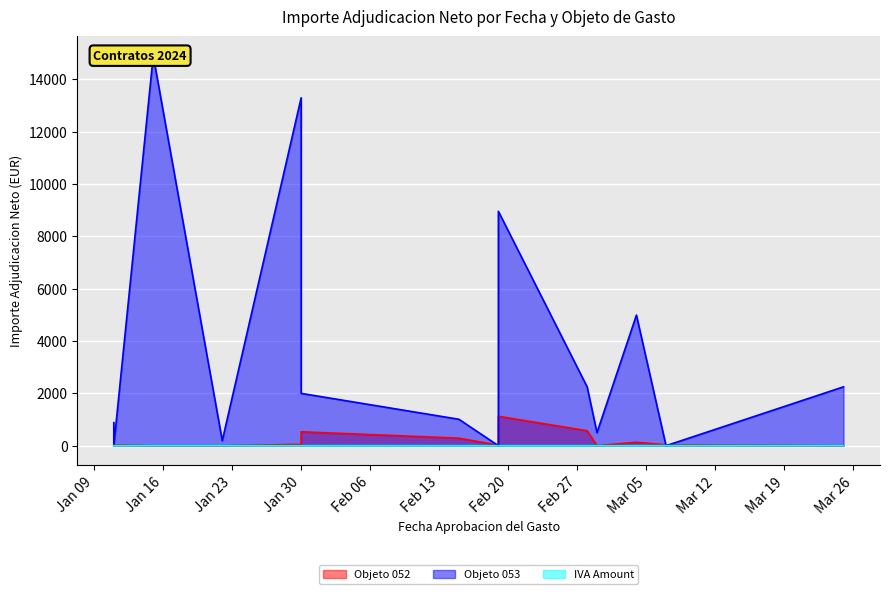

How many data points in Objeto 052 are above 33?

8